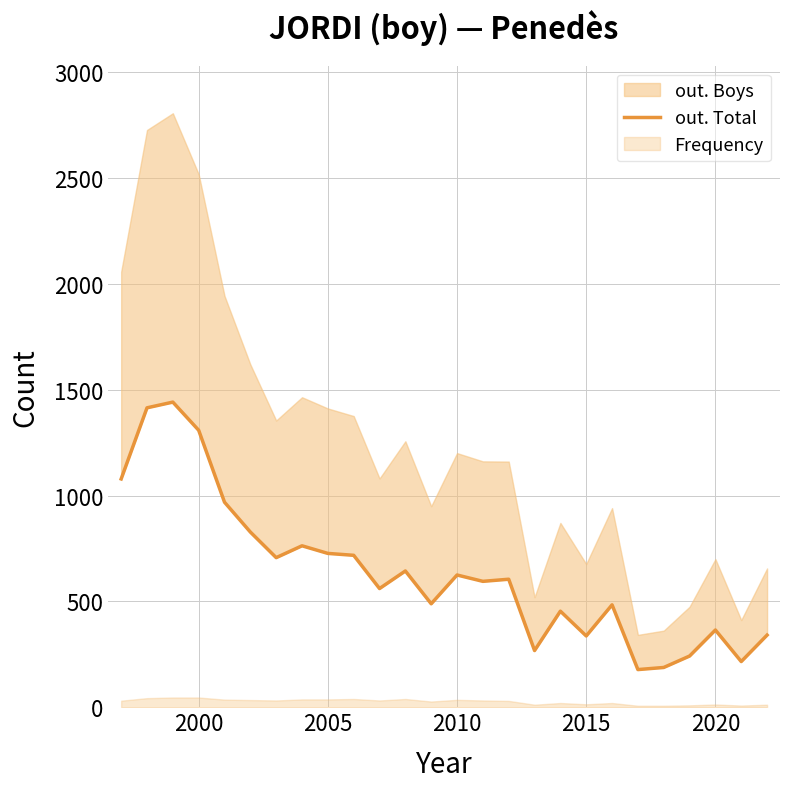

What is the maximum value shown in the chart?

1442